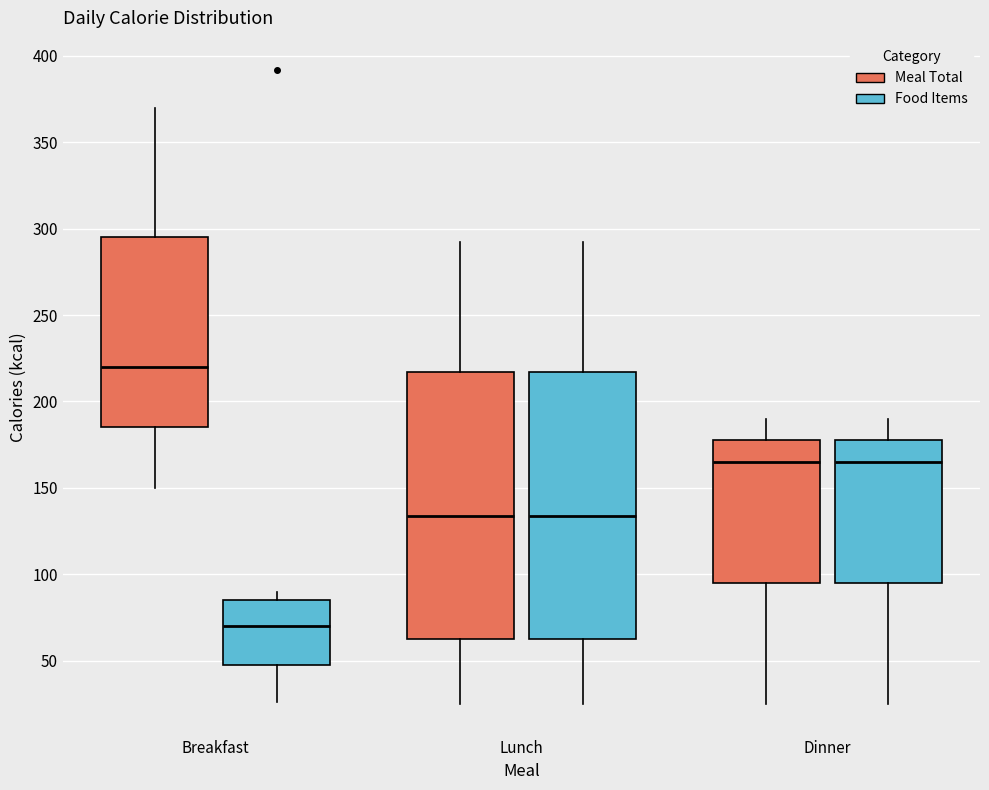

Which box has the lowest median line?

Breakfast (Food Items)